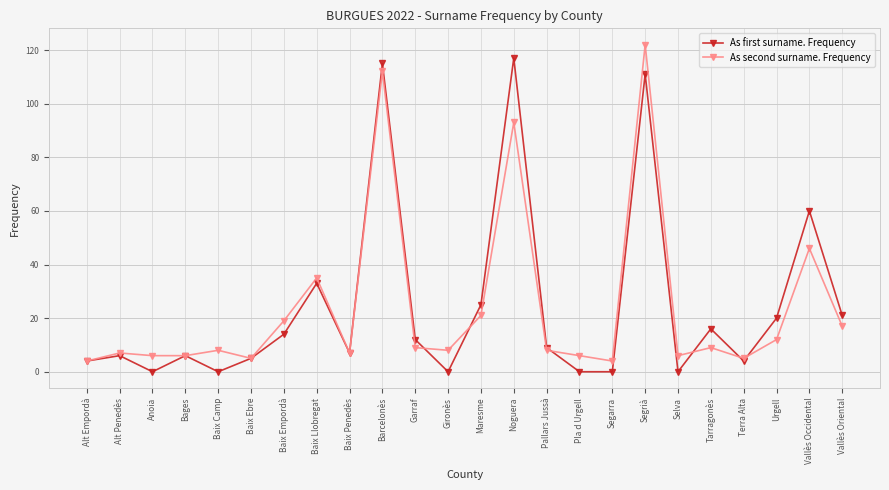

What is the difference between the highest and lowest values at Noguera?

24